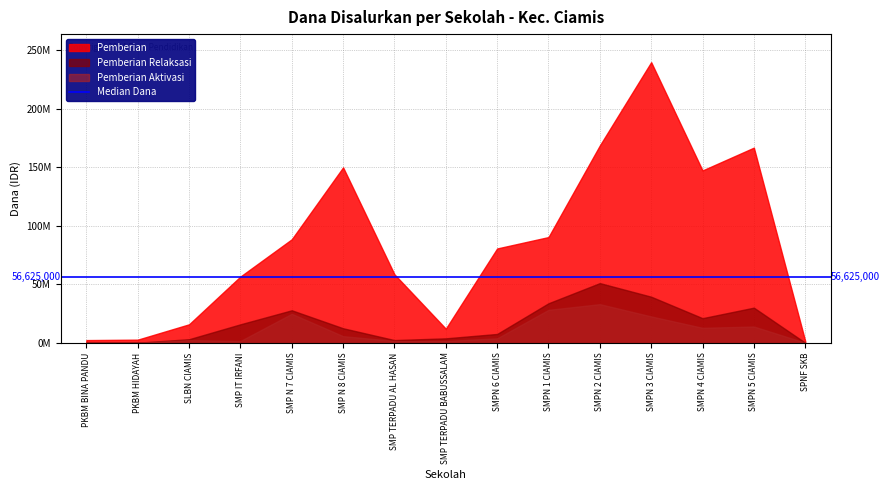

What position from the right is SMPN 3 CIAMIS?

4